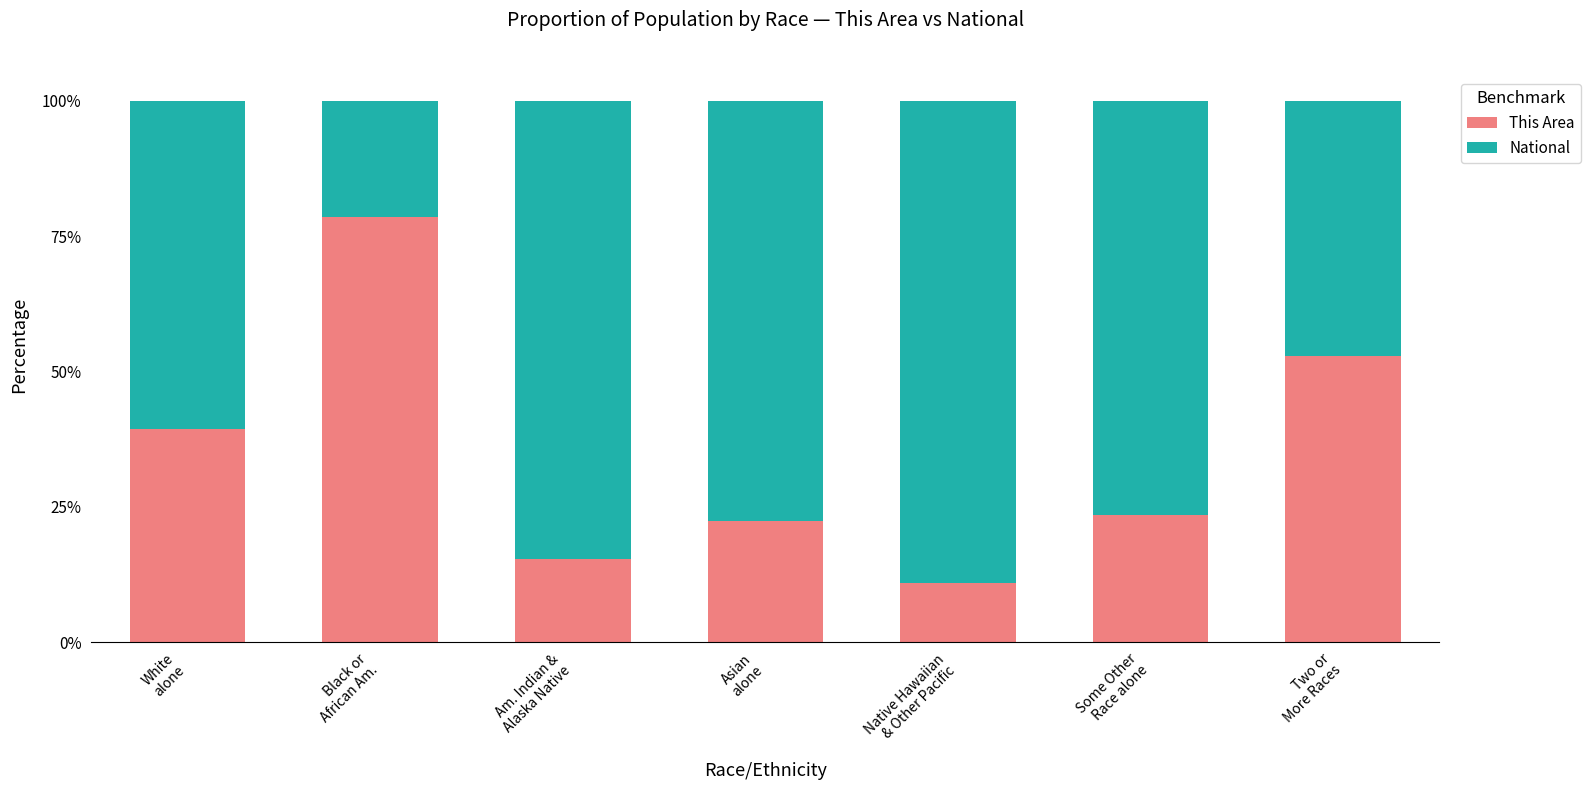

What is the highest value of the This Area series?

78.5